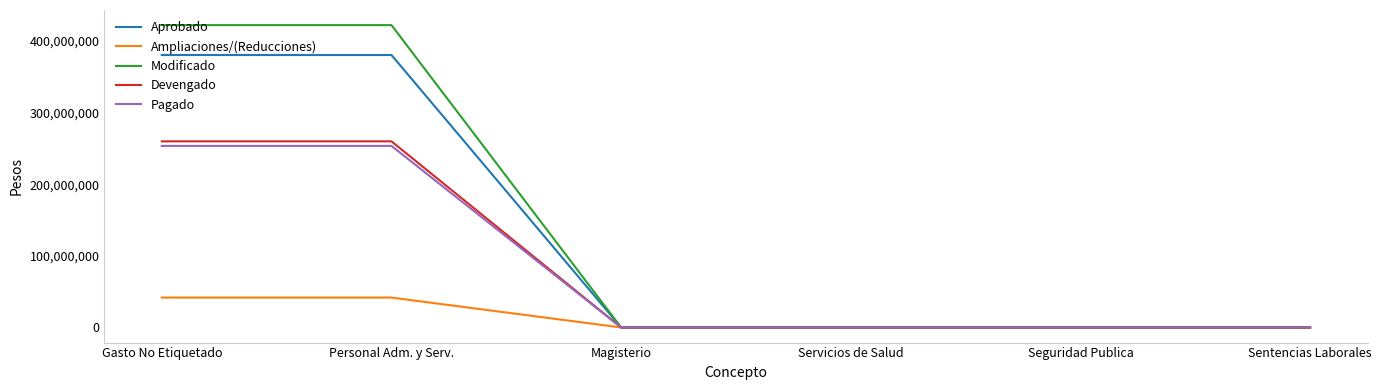

What is the maximum value shown in the chart?

422338681